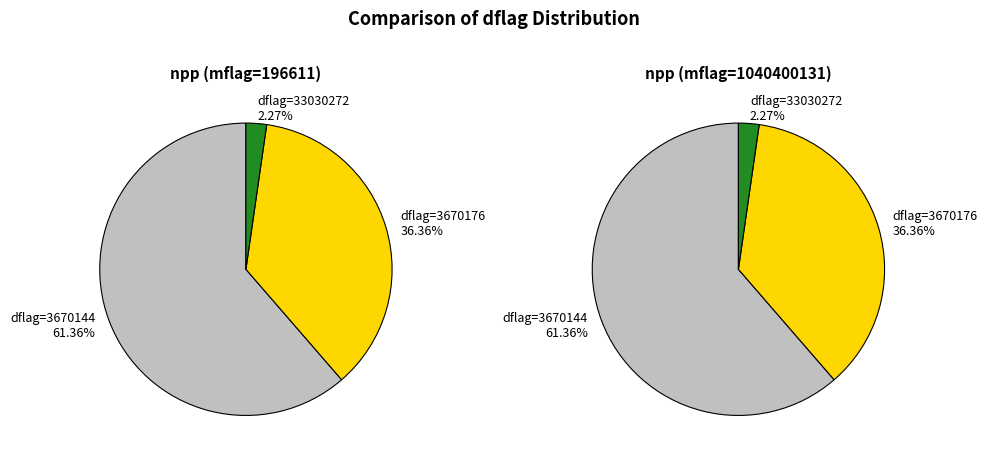

What is the smallest slice in the pie chart?

33030272